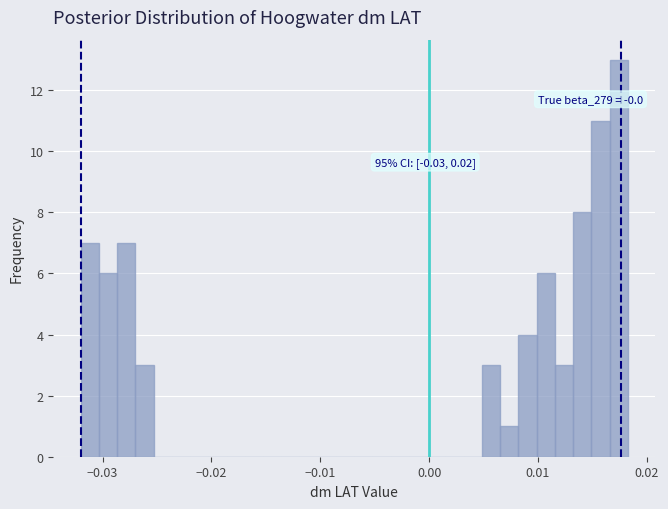

Read against the x-axis, roughly where is the centre of the tallest bar?

0.017